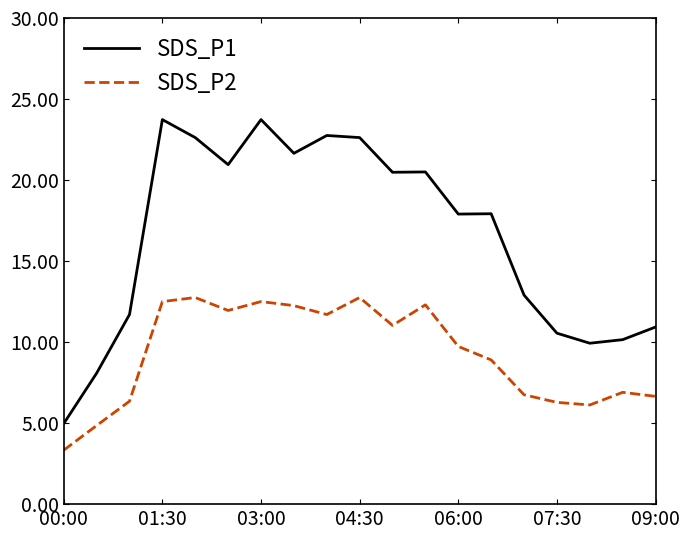

List the series in order of their peak value, highest first.

SDS_P1, SDS_P2